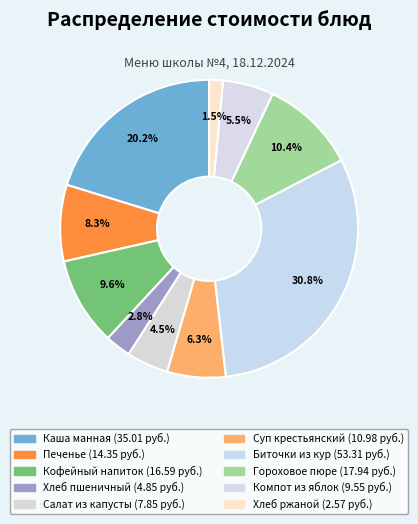

How many slices are in this pie chart?

10